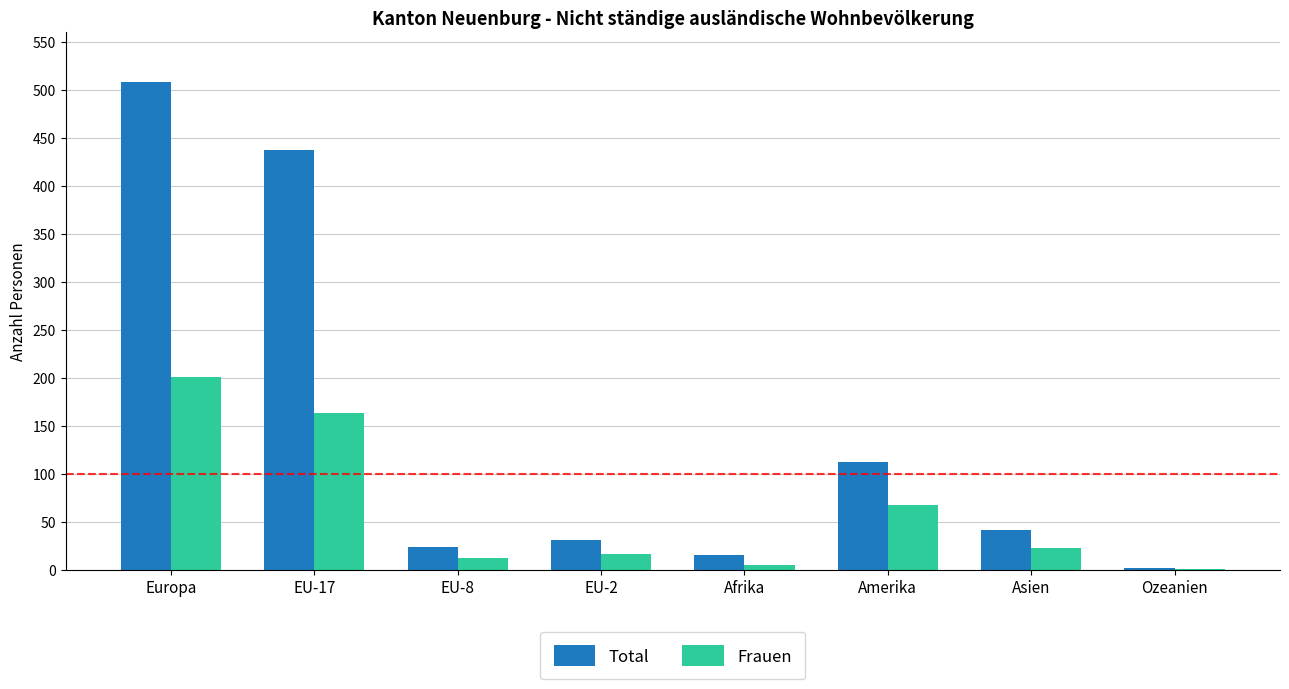

Is the value of Frauen at Europa greater than the value of Total at EU-2?

Yes